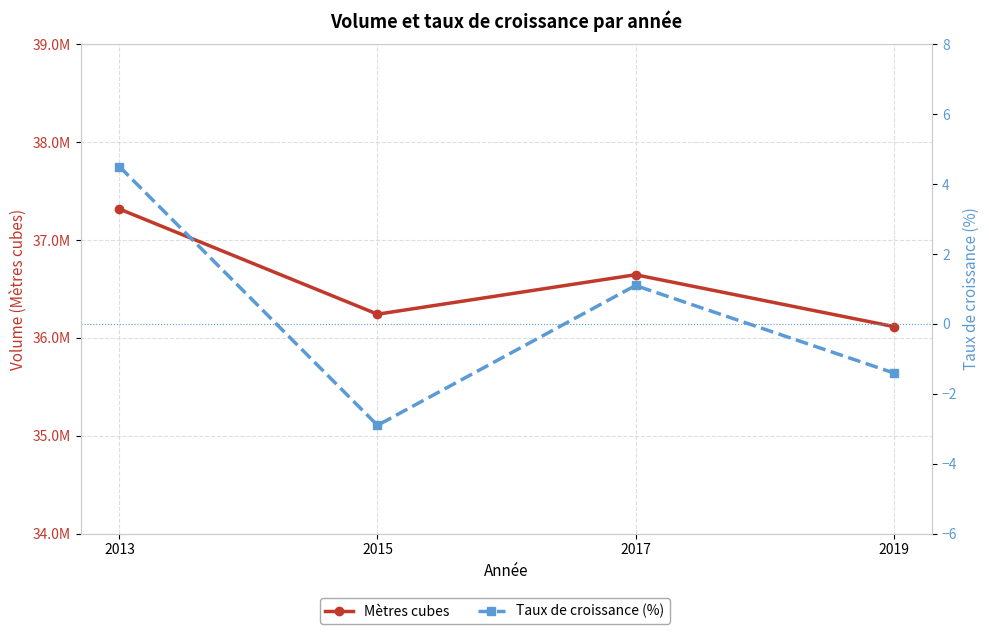

What is the smallest value displayed?

-2.9